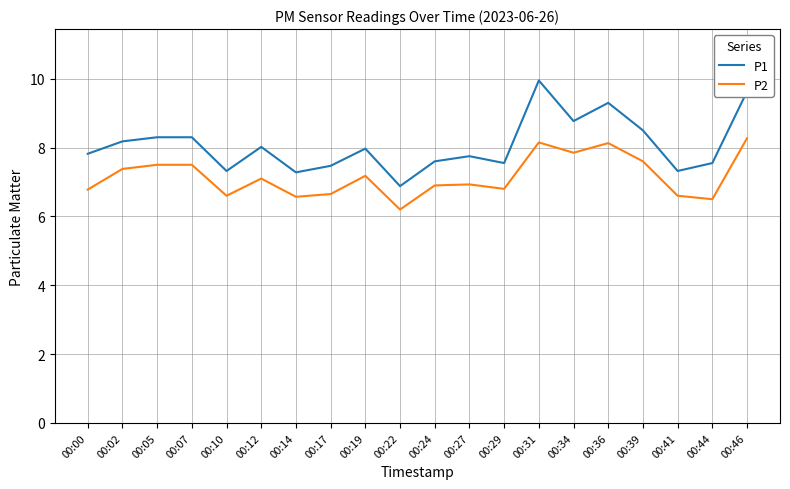

Which category has the lowest value in the P1 series?

00:22